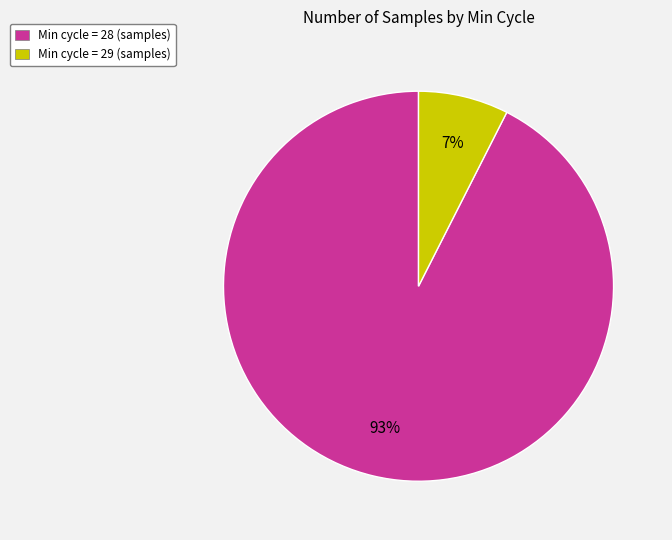

Does any single category account for the majority?

Yes